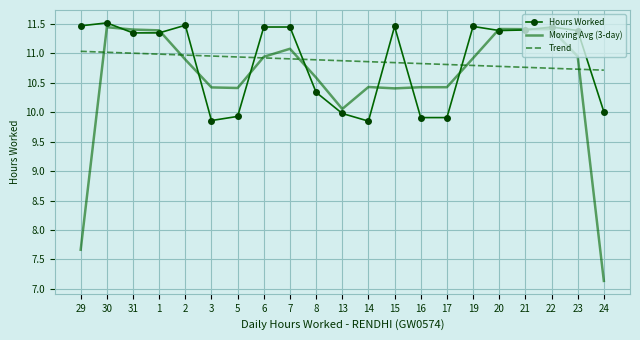

At how many categories does at least one series exceed 9?

21